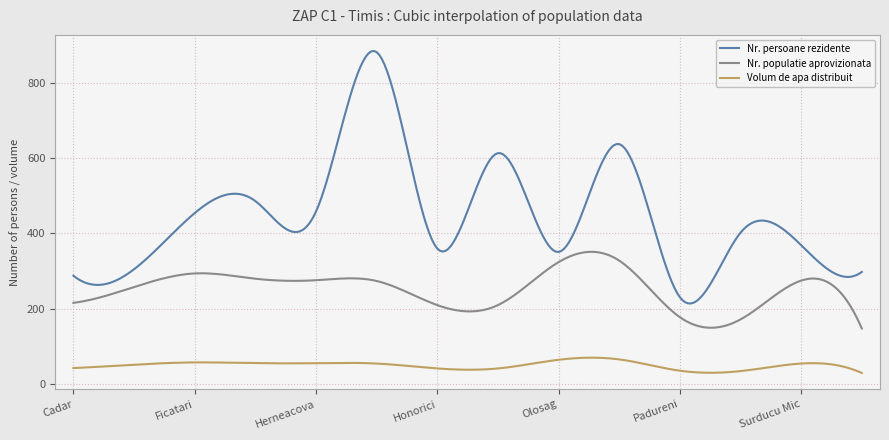

True or false: Nr. persoane rezidente and Volum de apa distribuit intersect in this chart.

False